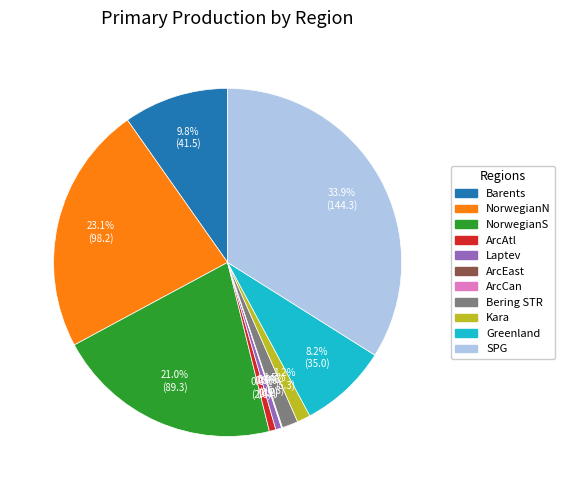

Which category has the biggest portion of the pie?

SPG